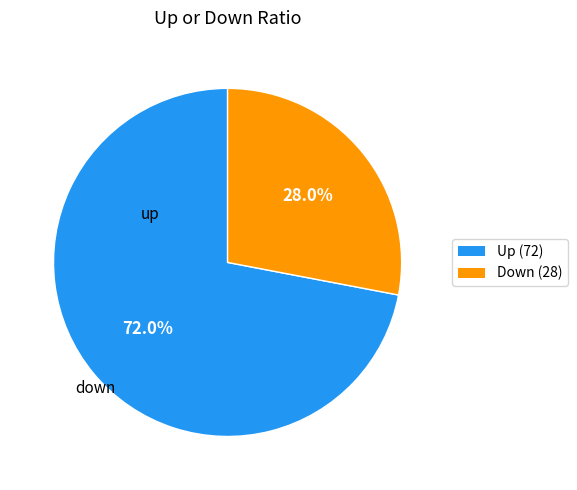

Does any single category account for the majority?

Yes